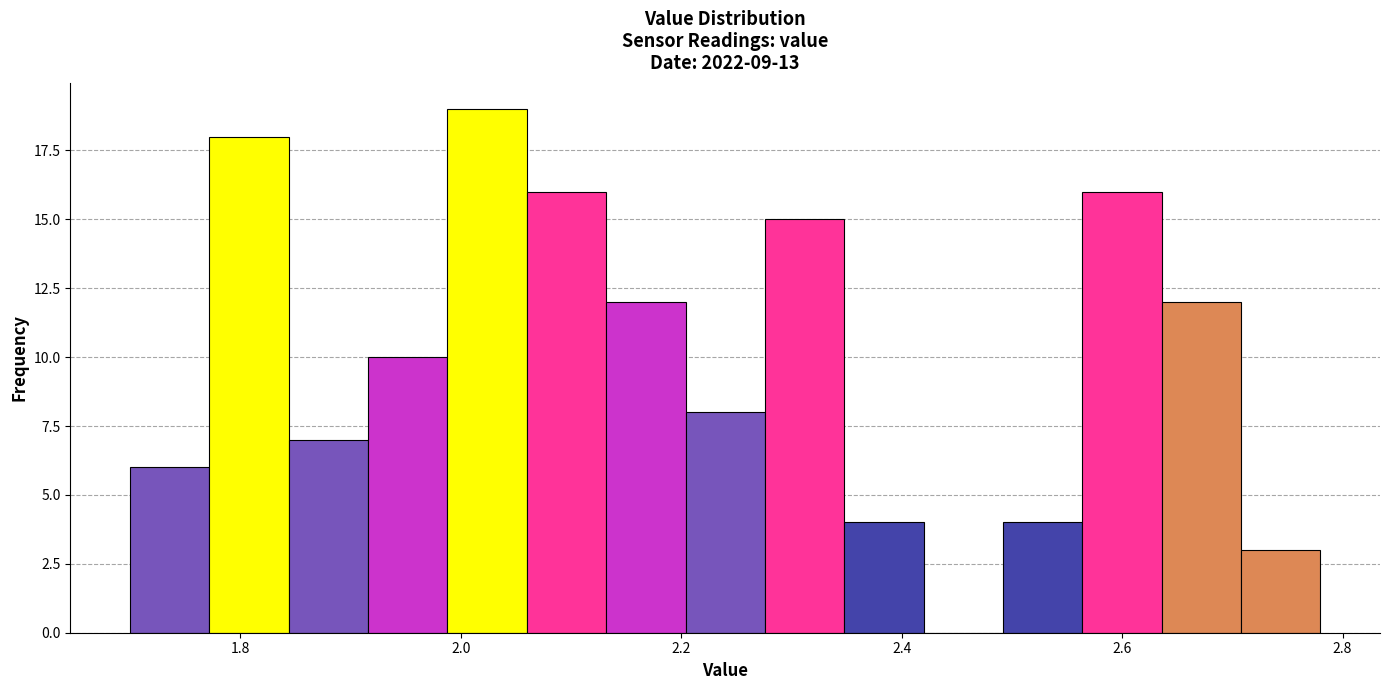

Around what value on the x-axis is the tallest bar? Give the approximate position of its centre, as read against the axis.

2.02